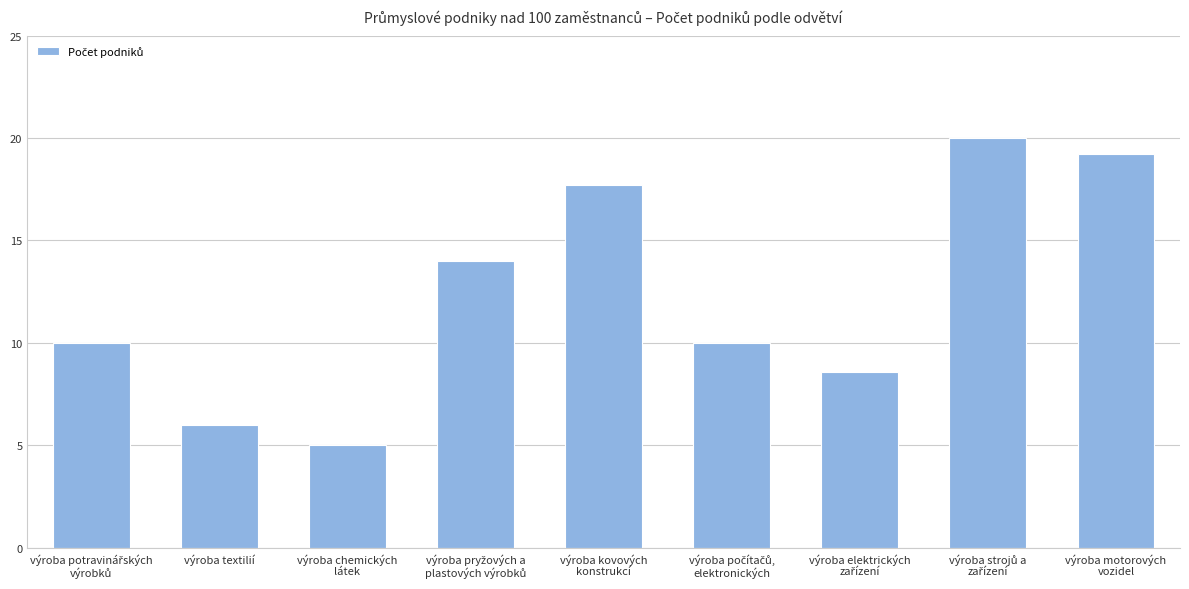

Does the chart contain any negative values?

No